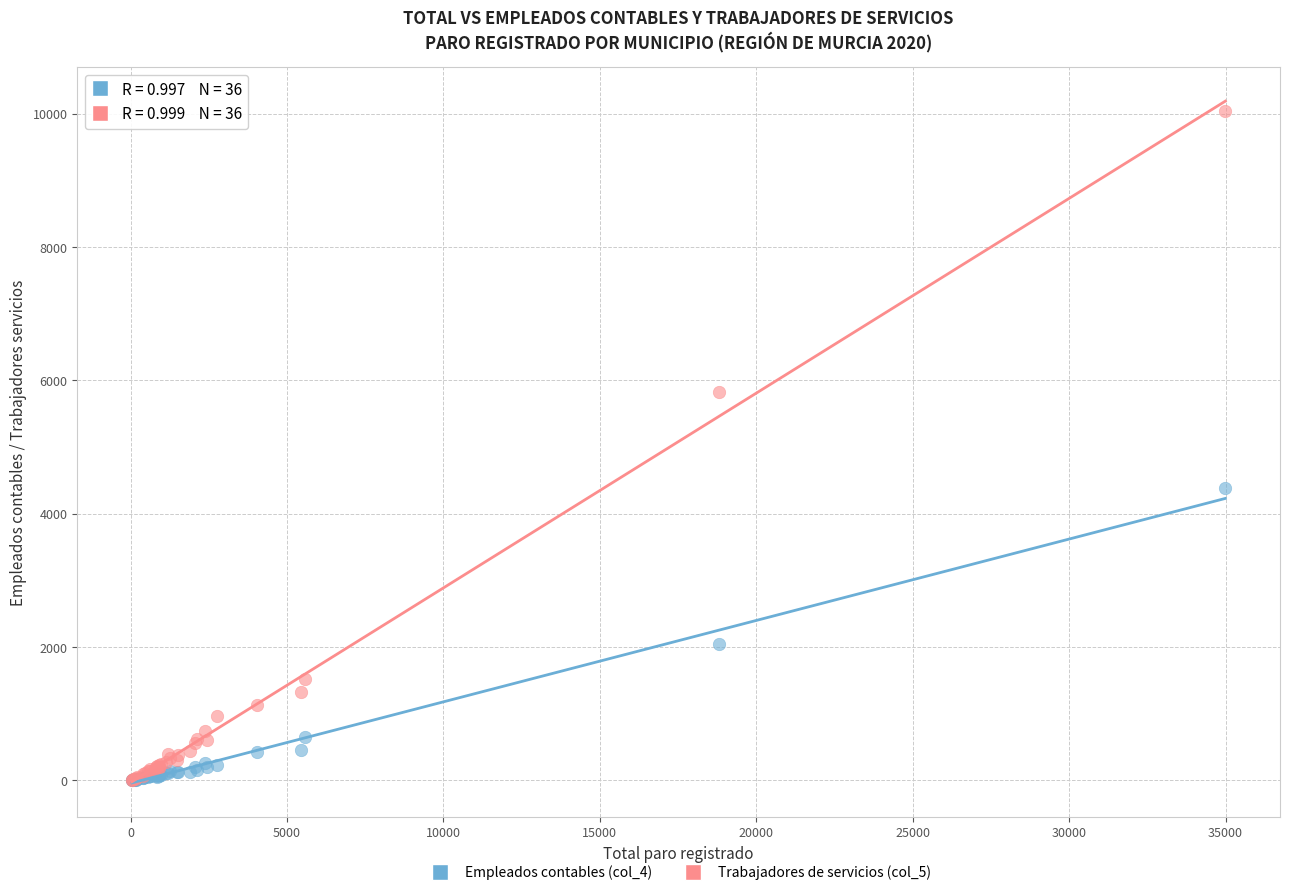

Which series reaches the maximum Y coordinate?

Trabajadores de servicios (col_5)